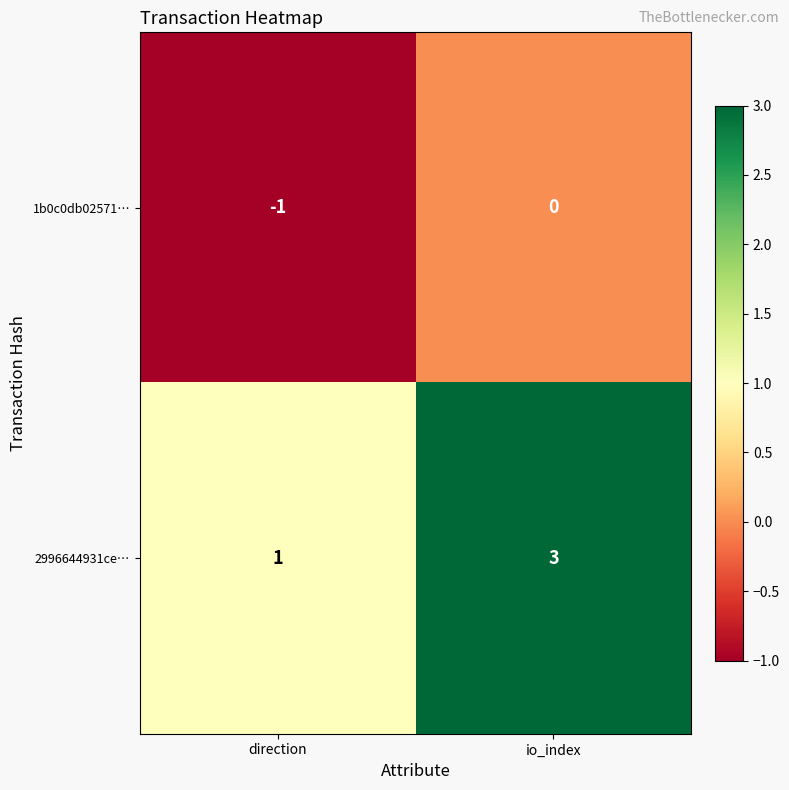

Which series has the widest spread of values?

2996644931ce…